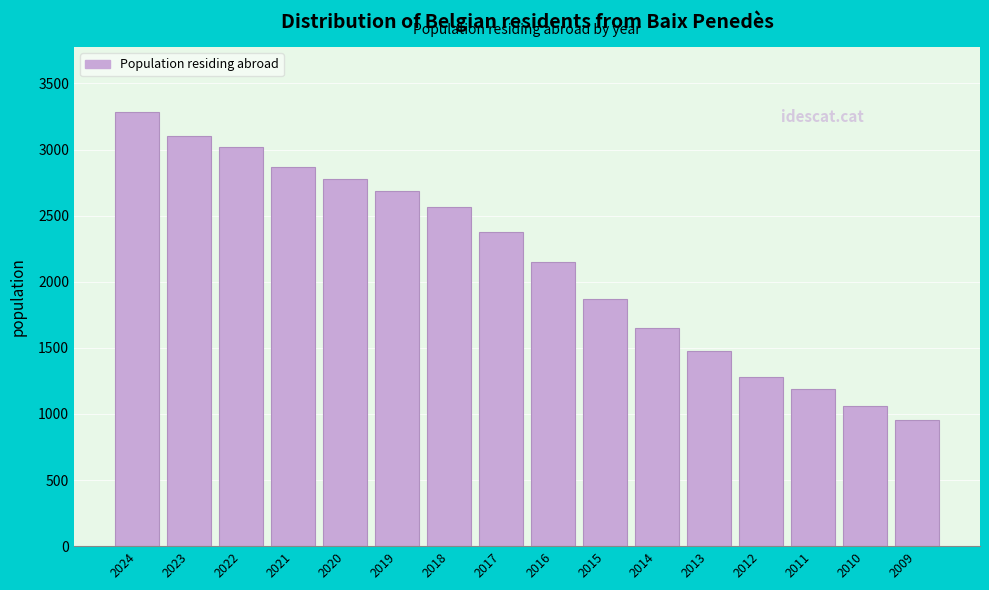

Reading left to right, what are all the values shown in this chart?

2024=3282	2023=3105	2022=3019	2021=2868	2020=2778	2019=2685	2018=2565	2017=2379	2016=2148	2015=1866	2014=1653	2013=1473	2012=1279	2011=1186	2010=1059	2009=957